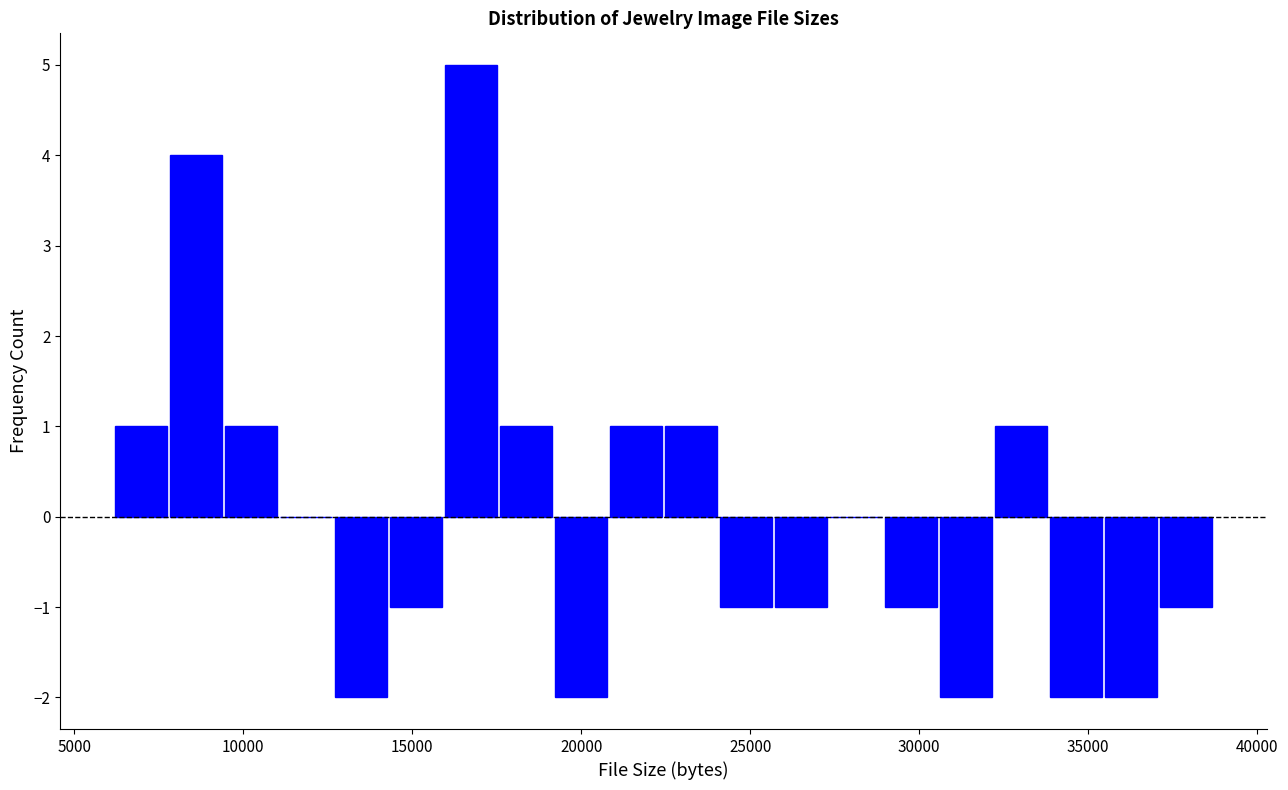

Read against the x-axis, roughly where is the centre of the tallest bar?

16500